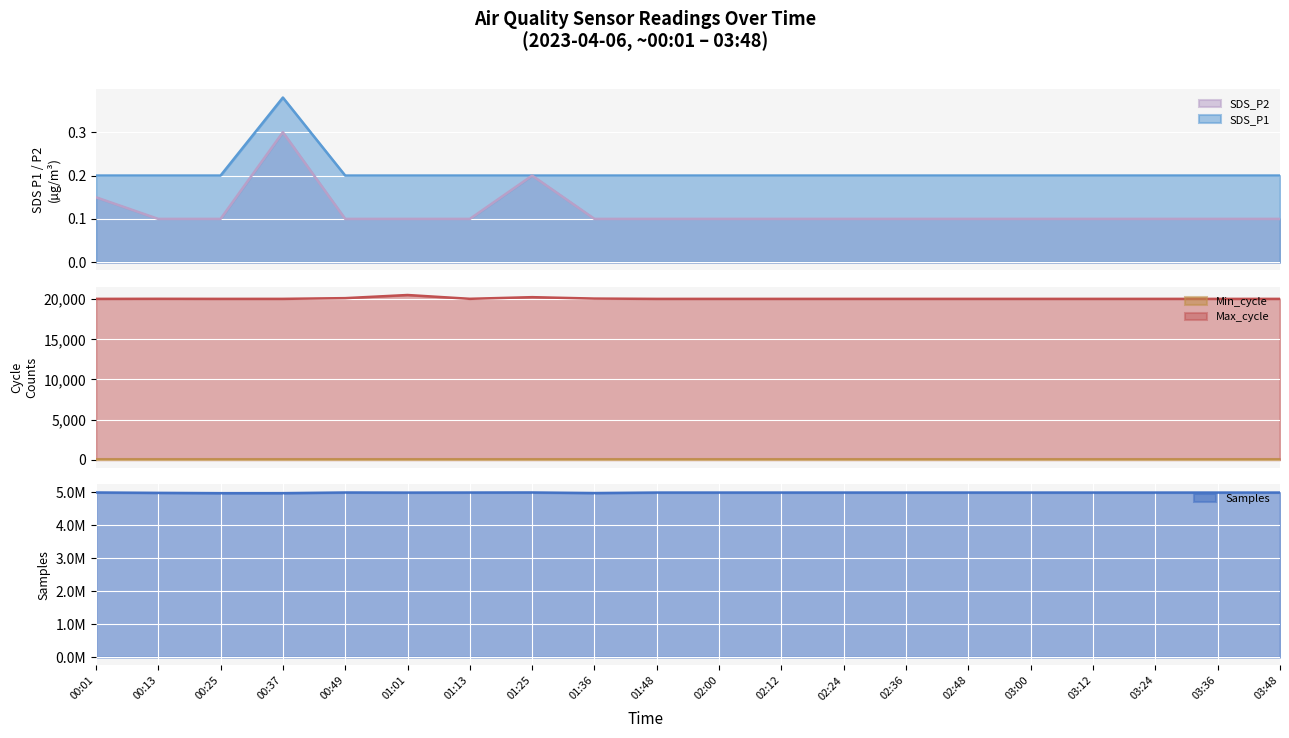

List the labels in order of SDS_P2 value, largest first.

00:37, 01:25, 00:01, 00:13, 00:25, 00:49, 01:01, 01:13, 01:36, 01:48, 02:00, 02:12, 02:24, 02:36, 02:48, 03:00, 03:12, 03:24, 03:36, 03:48